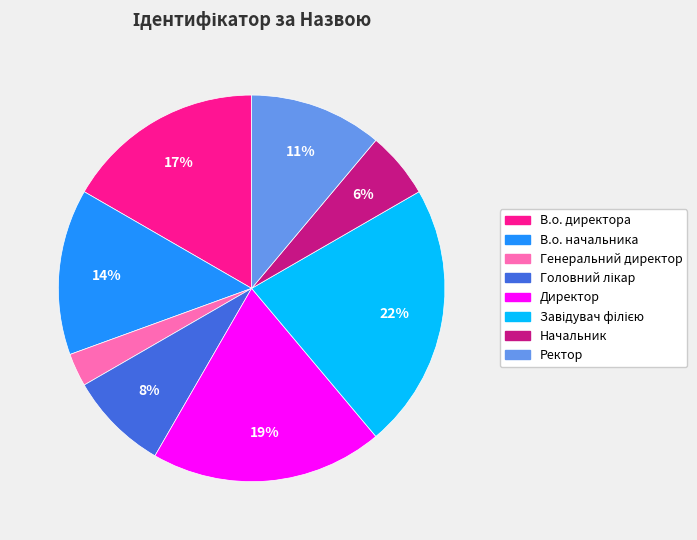

How many slices are in this pie chart?

8